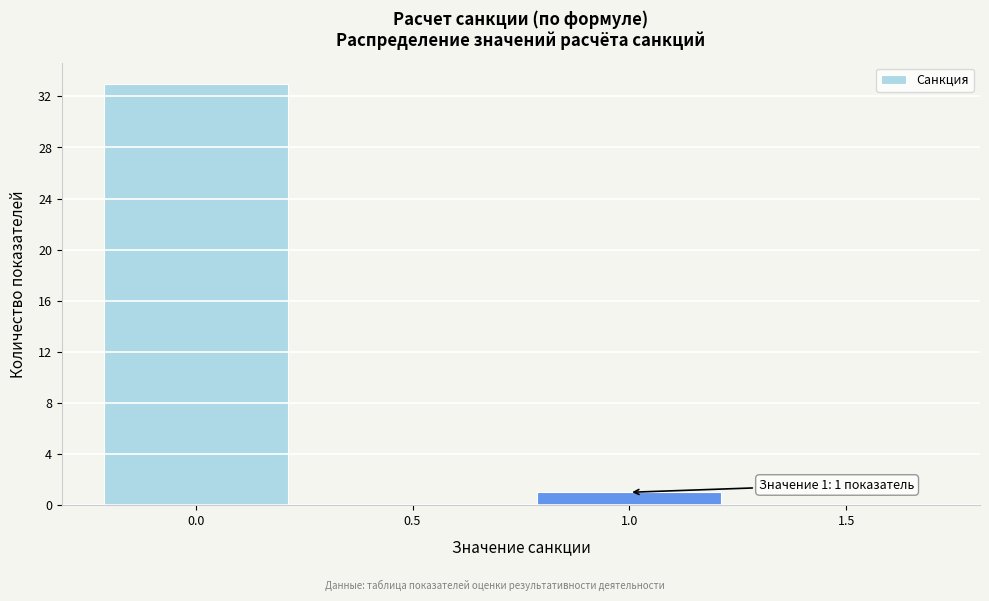

Which range on the x-axis has the tallest bar?

-0.25 to 0.25